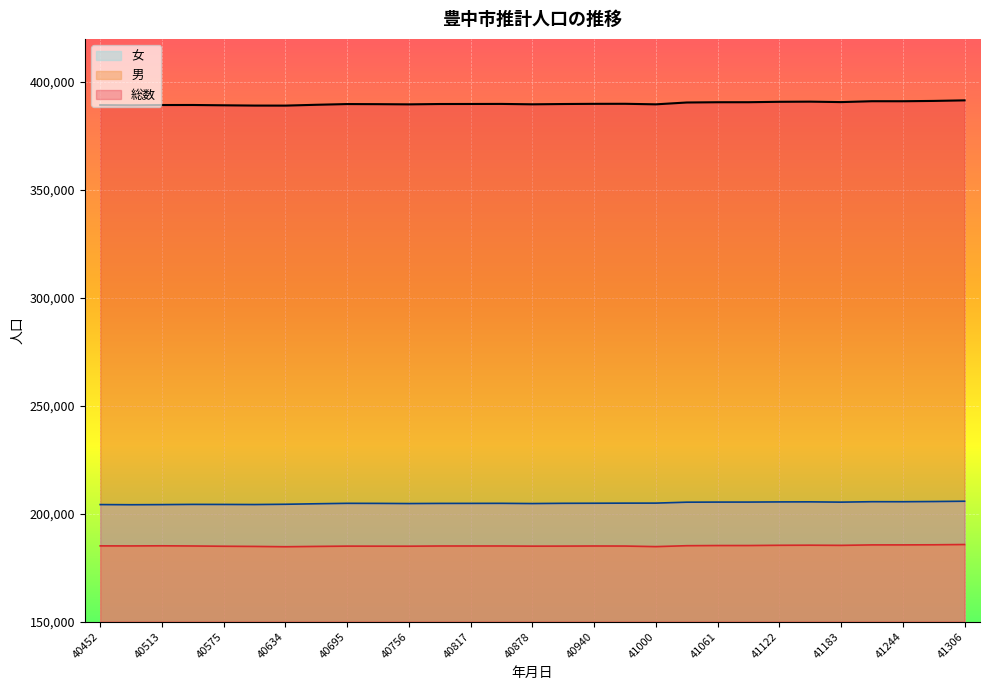

What is the value of the 男 point at the 11th from the left?

184958